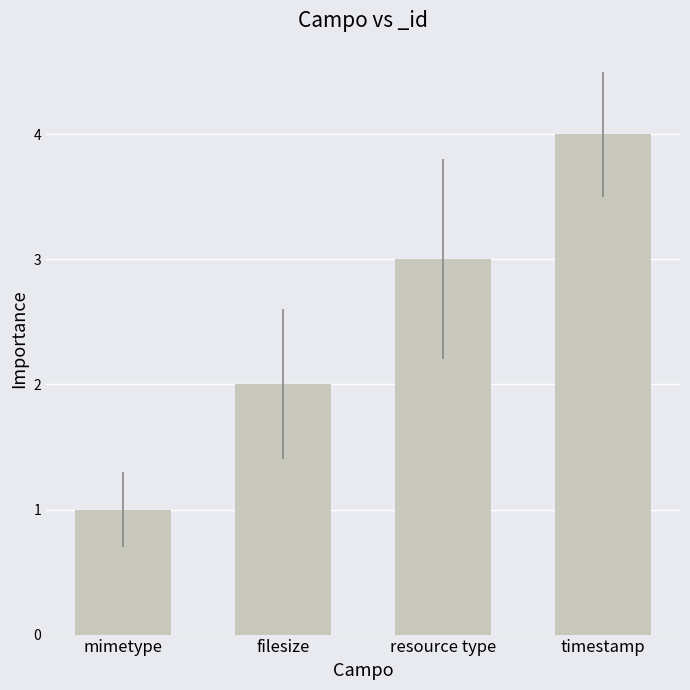

Reading left to right, list all the values displayed in this chart.

1	2	3	4